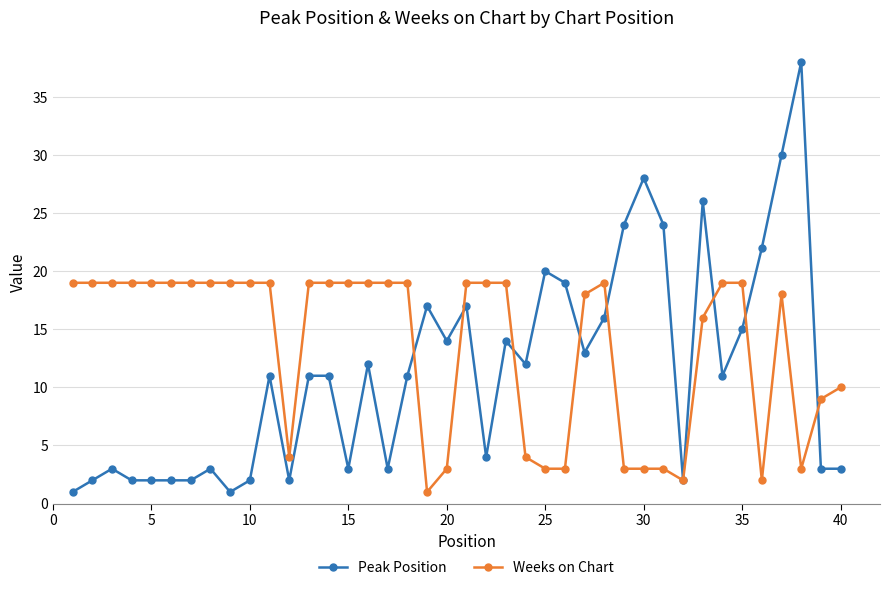

What is the difference between the maximum and minimum values in the Peak Position series?

37